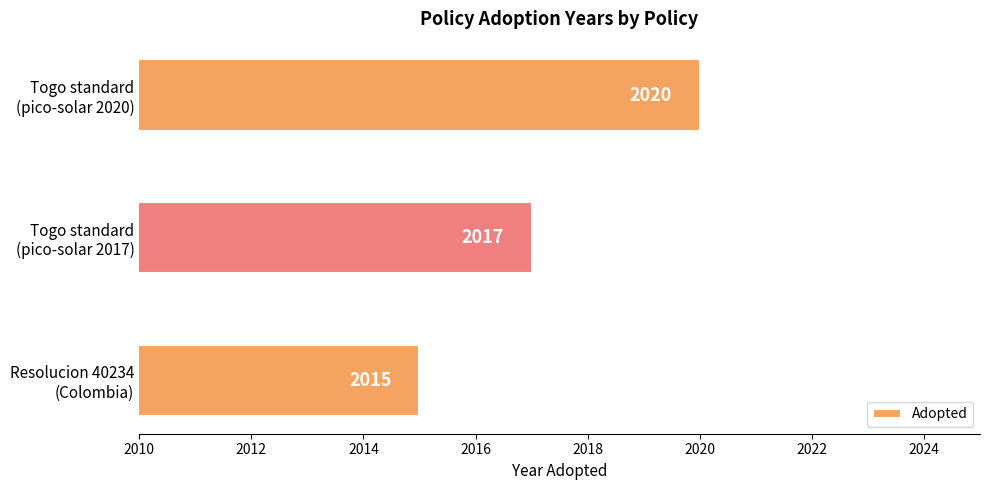

Reading bottom to top, extract all data points from this chart.

2015	2017	2020